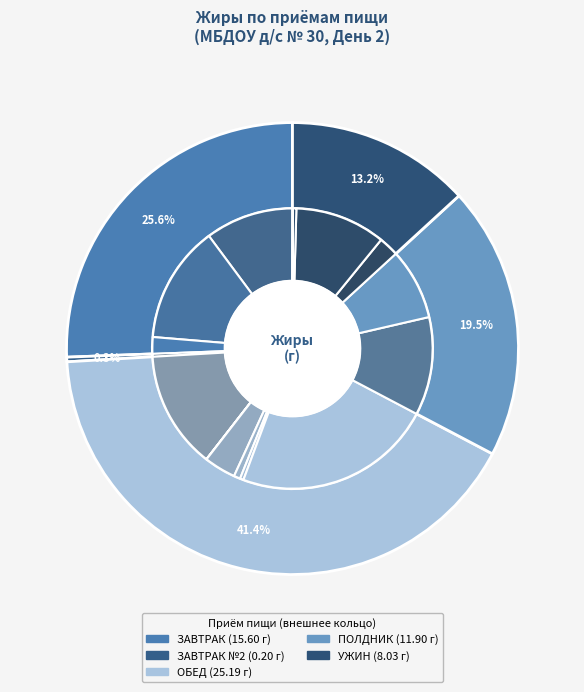

Is the sum of КОМПОТ ИЗ СУШЕНЫХ ФРУКТОВ and ХЛЕБ БОРОДИНСКИЙ greater than half?

No